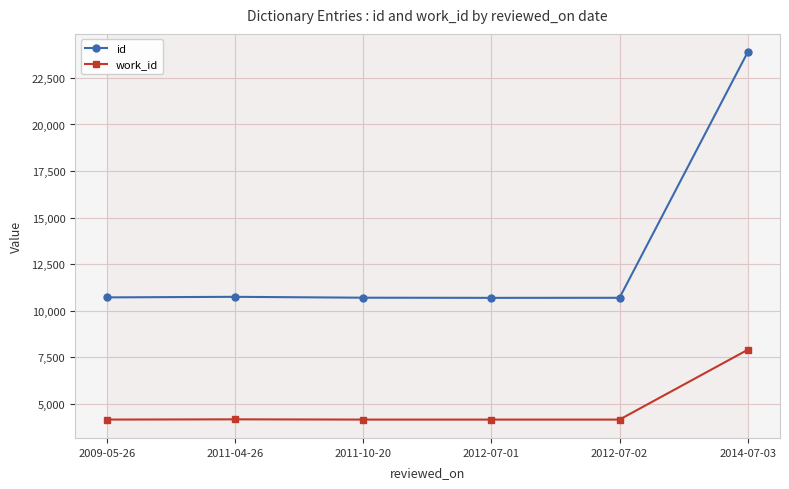

Is it true that work_id equals 1555 at 2009-05-26?

False